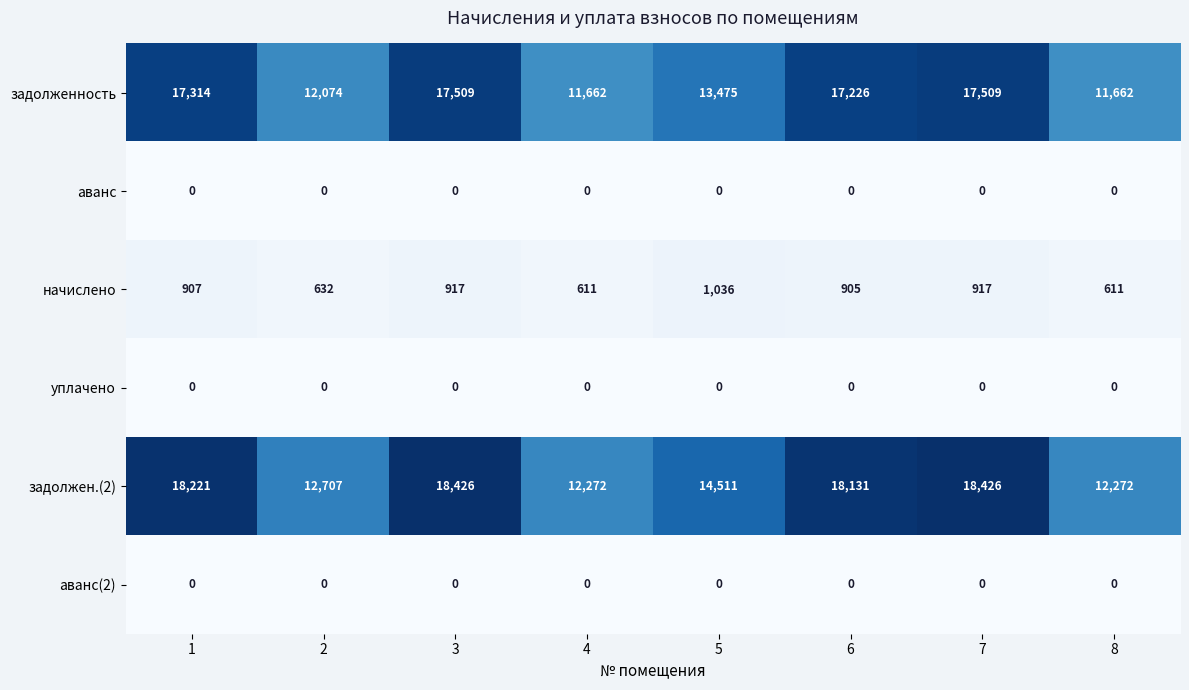

The начислено series shows 611 at 4. True or false?

True